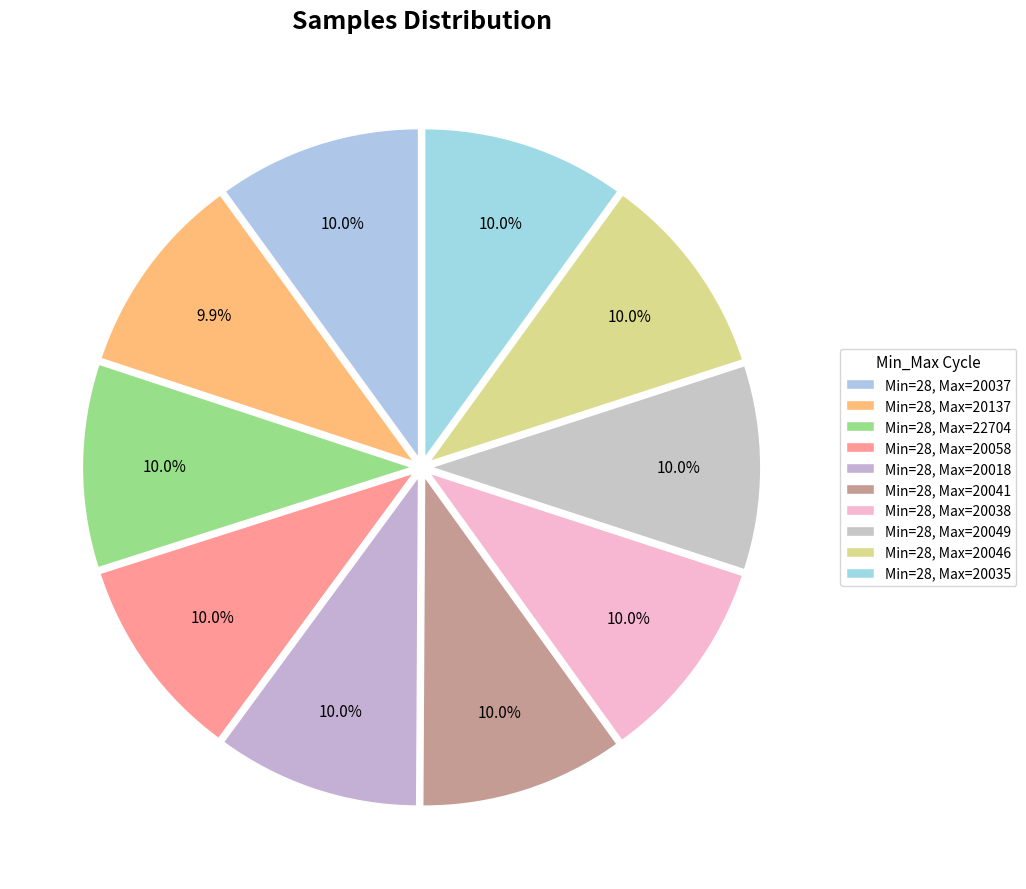

How many segments does this pie chart have?

10